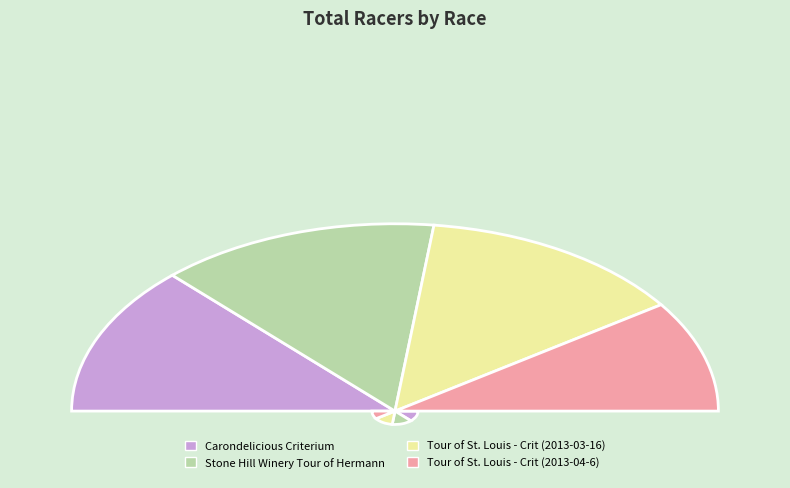

Is there a majority slice in this chart?

No